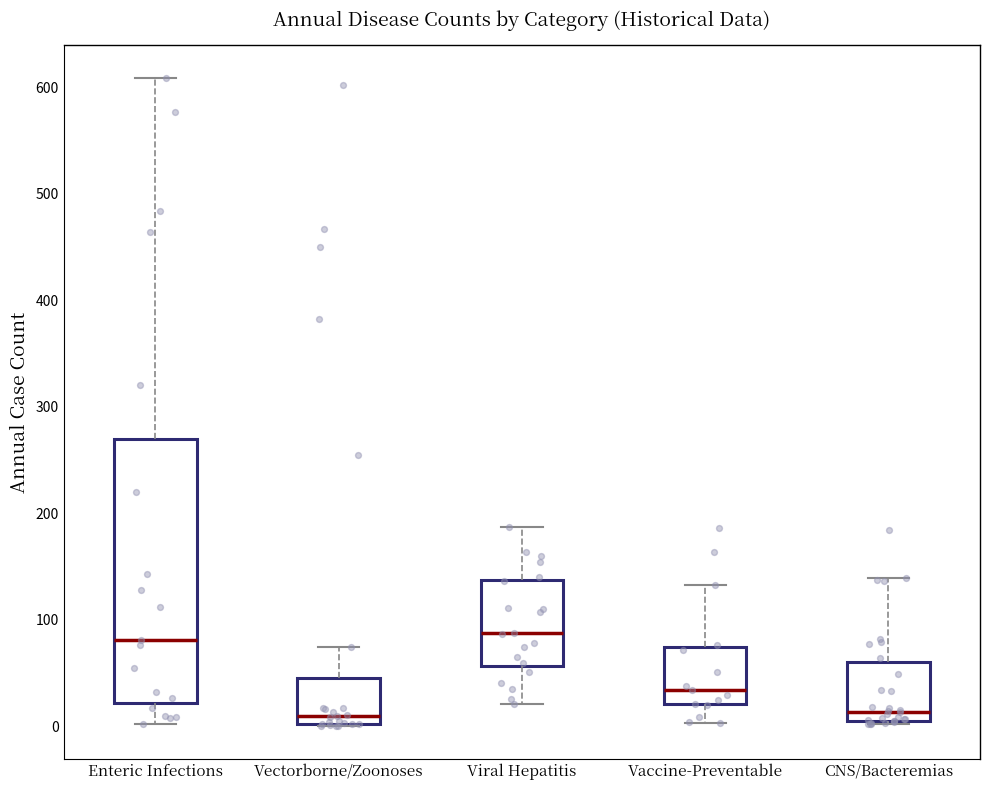

Reading left to right, read every box against the y-axis: the position of its median line, the range the box covers, and the ends of its whiskers. The values are not printed on the chart, so give them approximately, as read against the axis.

Enteric Infections: median 80, box 20 to 270, whiskers 0 to 610
Vectorborne/Zoonoses: median 10, box 0 to 50, whiskers 0 to 70
Viral Hepatitis: median 90, box 60 to 140, whiskers 20 to 190
Vaccine-Preventable: median 30, box 20 to 70, whiskers 0 to 130
CNS/Bacteremias: median 10 (just above the box's lower edge), box 10 to 60, whiskers 0 to 140